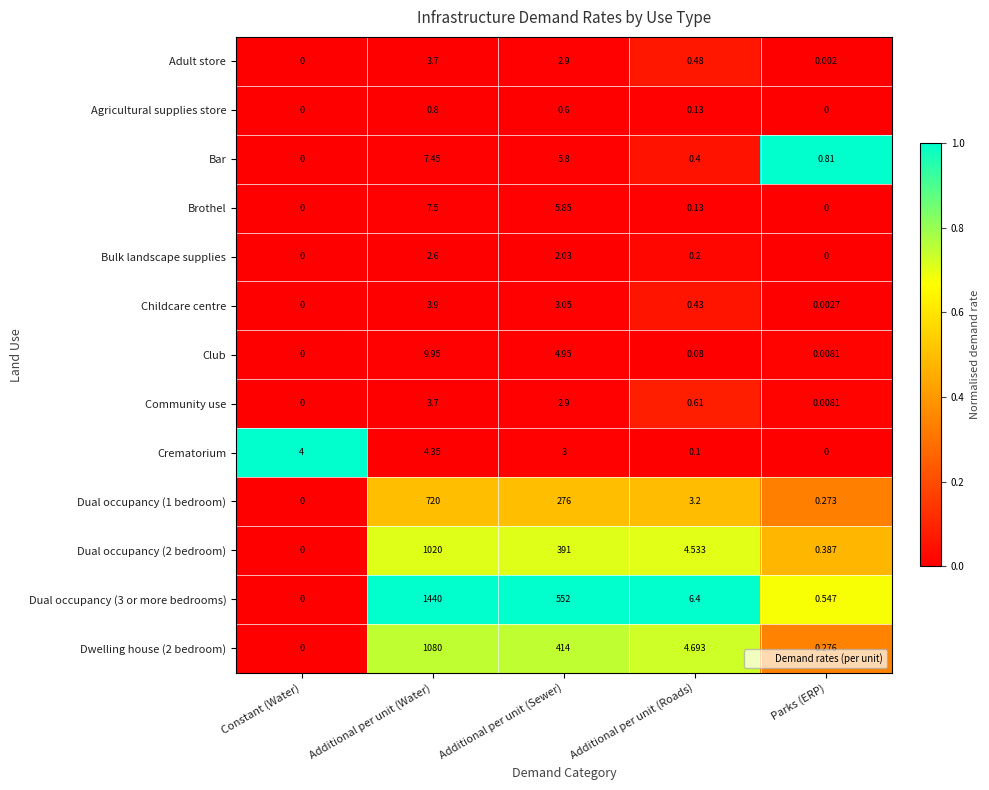

Between Constant (Water) and Additional per unit (Roads), which series saw the biggest shift?

Dual occupancy (3 or more bedrooms)